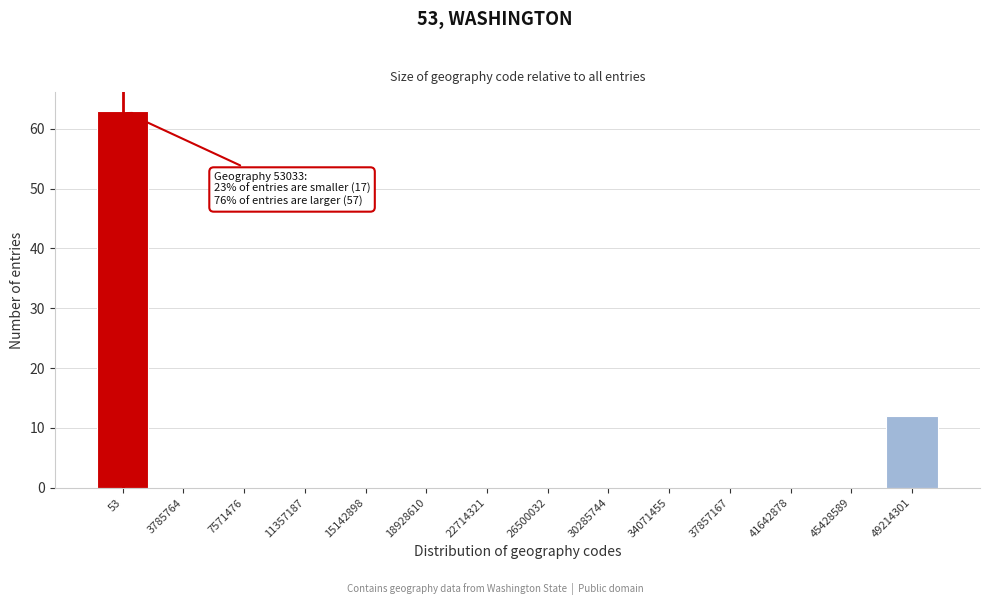

Reading right to left, what are all the values shown in this chart?

49214301=12	45428589=0	41642878=0	37857167=0	34071455=0	30285744=0	26500032=0	22714321=0	18928610=0	15142898=0	11357187=0	7571476=0	3785764=0	53=63